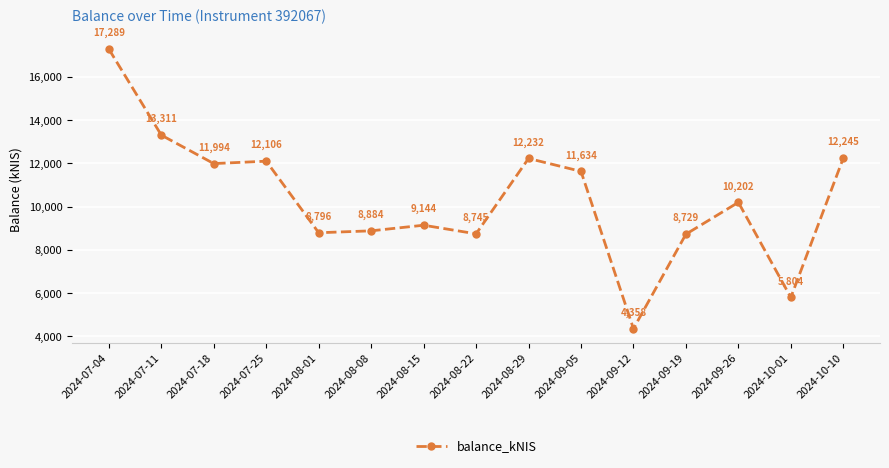

The value at 2024-09-05 is 11634.5. True or false?

True